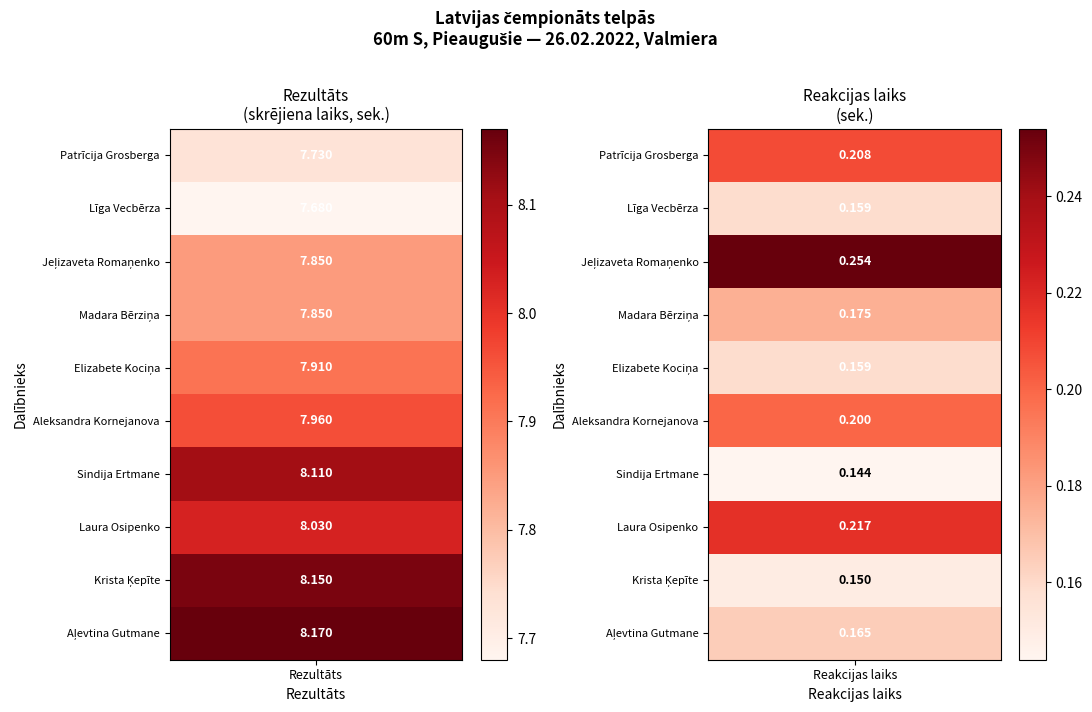

At which category is the sum across all series the highest?

Rezultāts